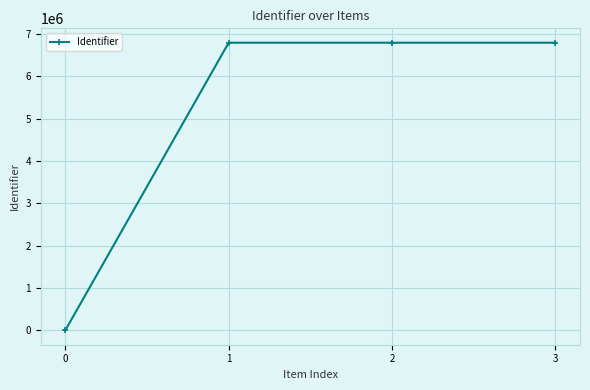

How many values are above zero?

3